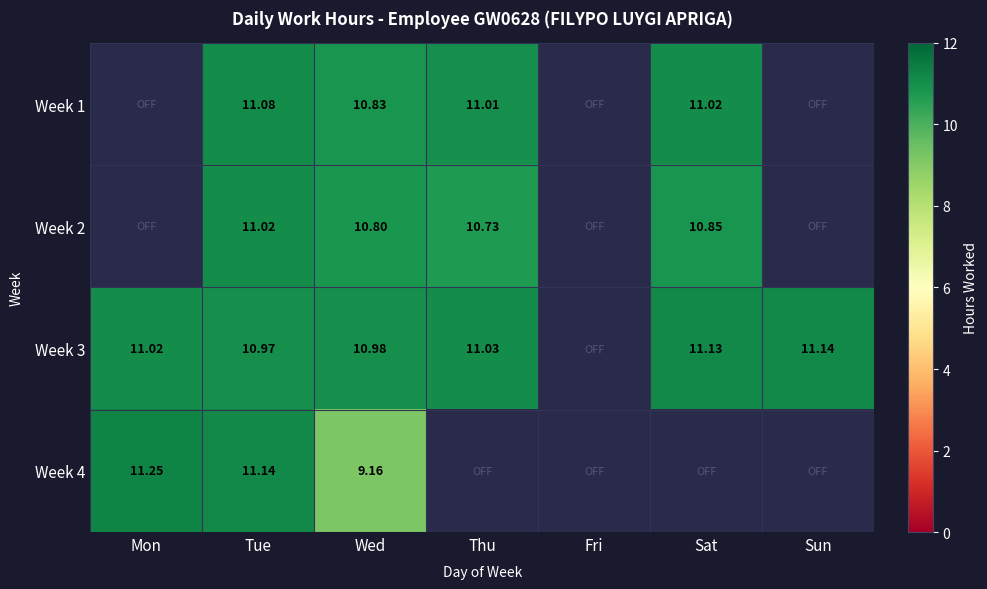

Is the value of Week 4 at Mon greater than the value of Week 3 at Sat?

Yes